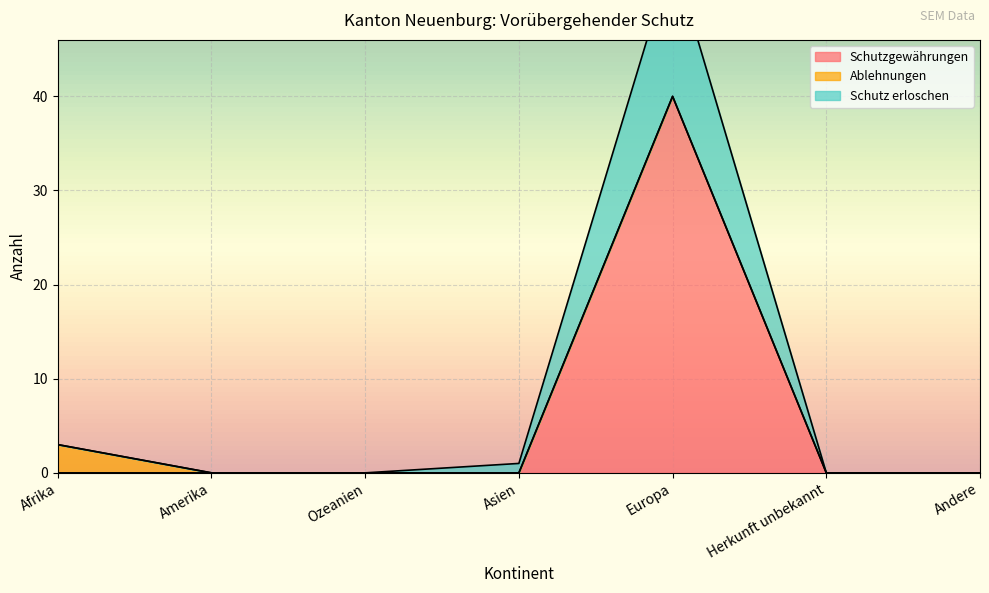

Which category has the highest value in the Schutzgewährungen series?

Europa